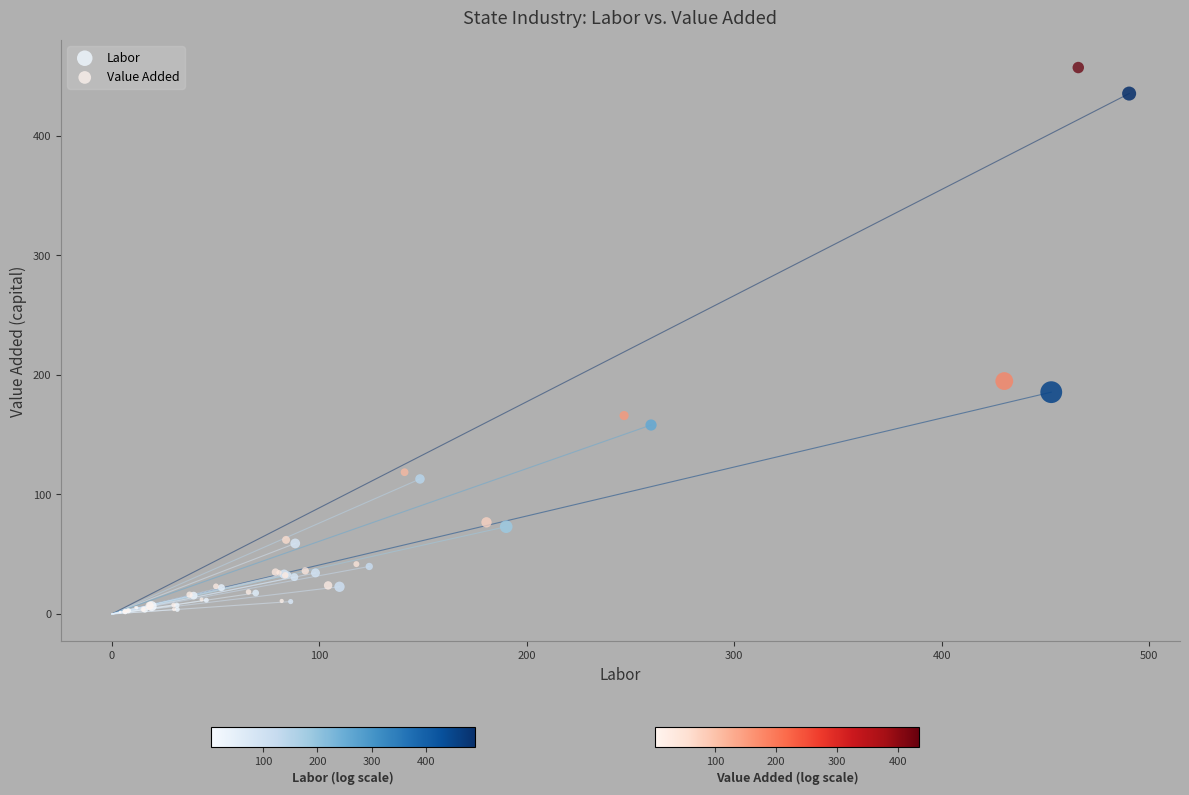

What are all the series names shown in the legend?

Labor, Value Added